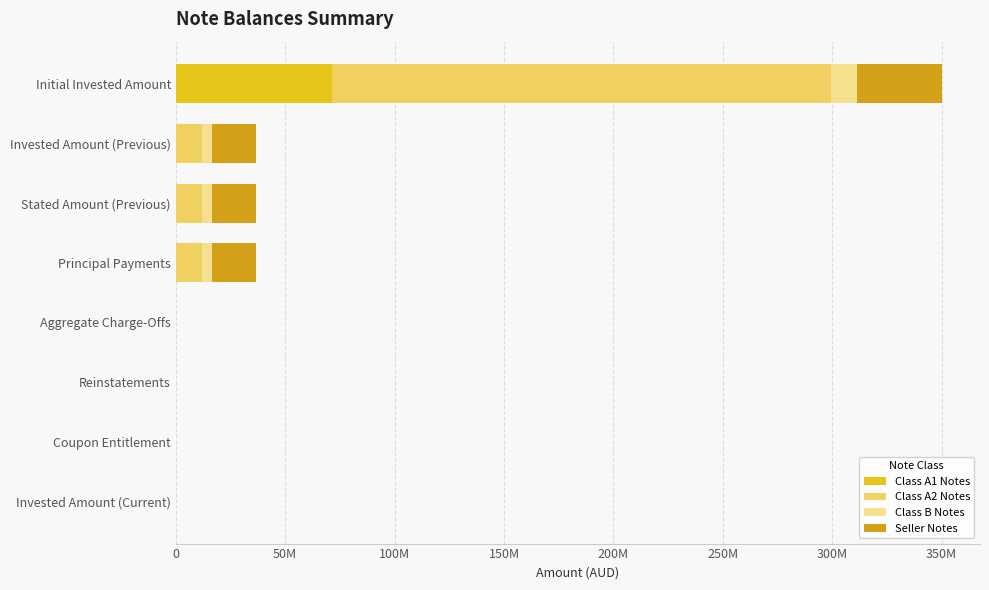

What is the average value of the Class A2 Notes series?

32965148.5